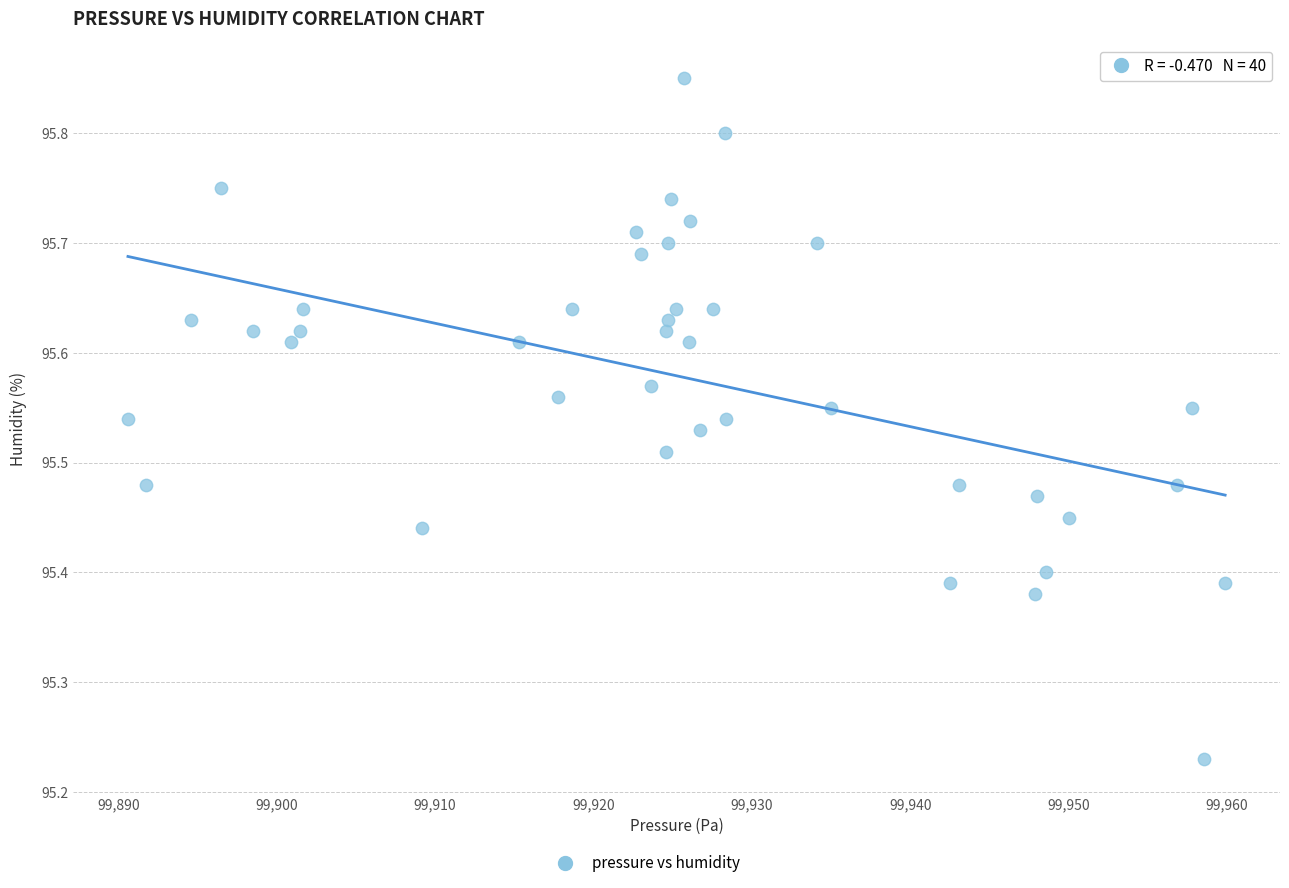

What is the range of Y values (max minus min)?

0.6